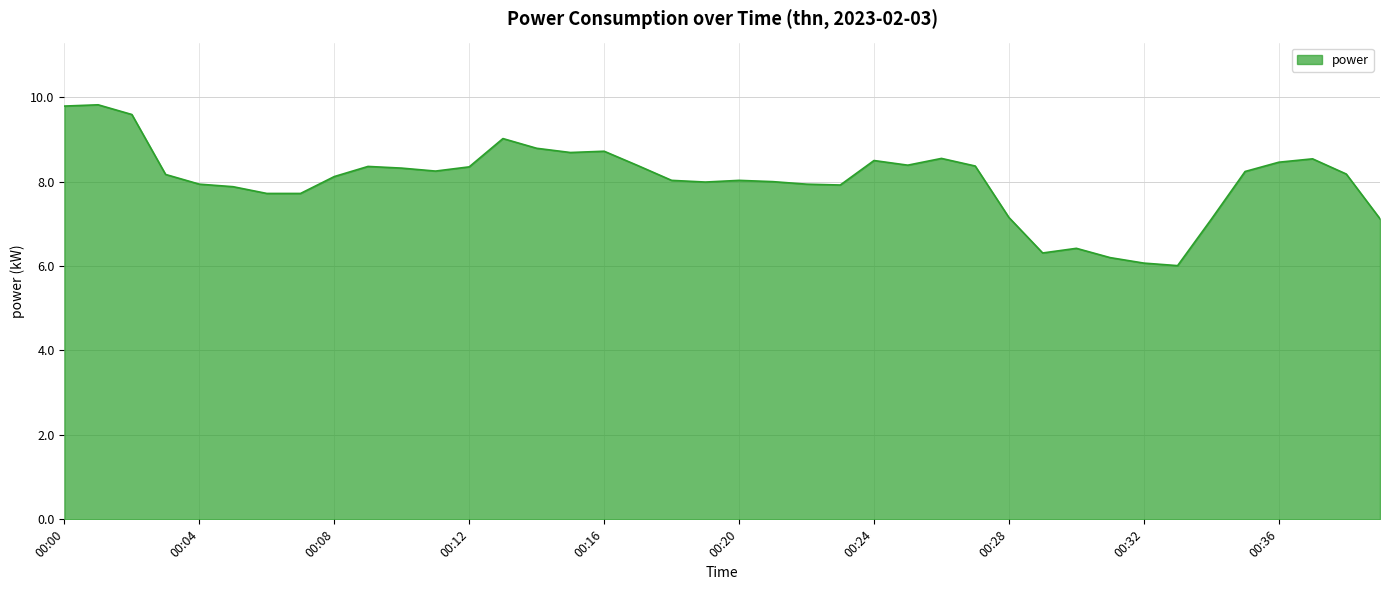

What is the difference between the maximum and minimum values?

3.8